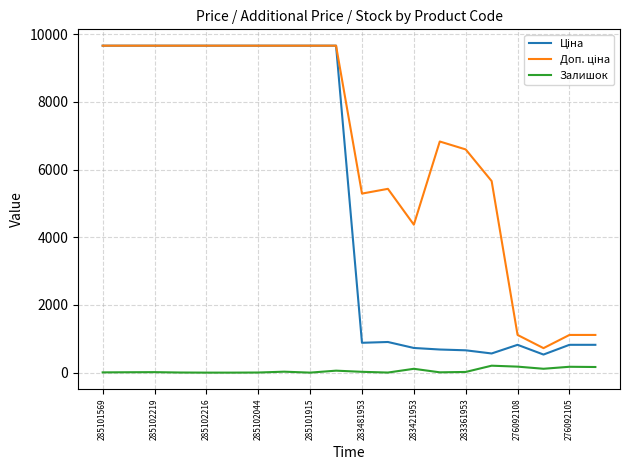

What is the maximum value shown in the chart?

9664.7